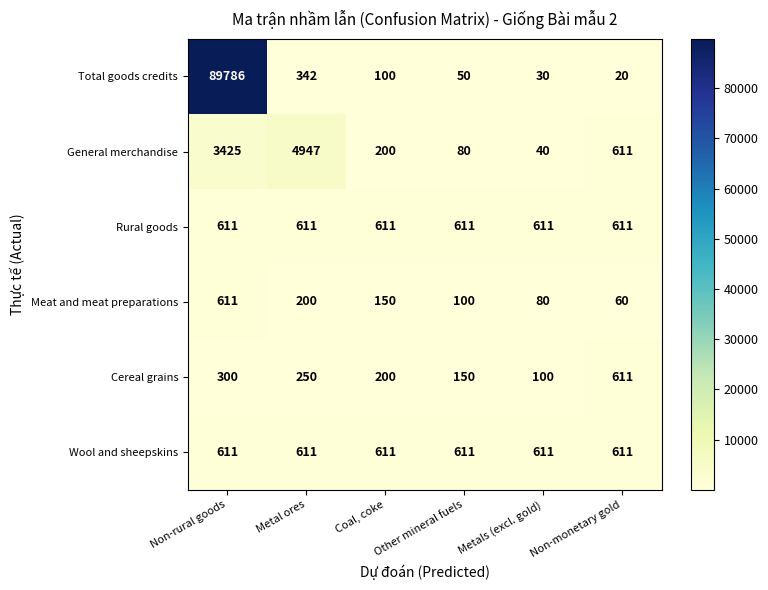

What is the total value across all series at Other mineral fuels?

1602